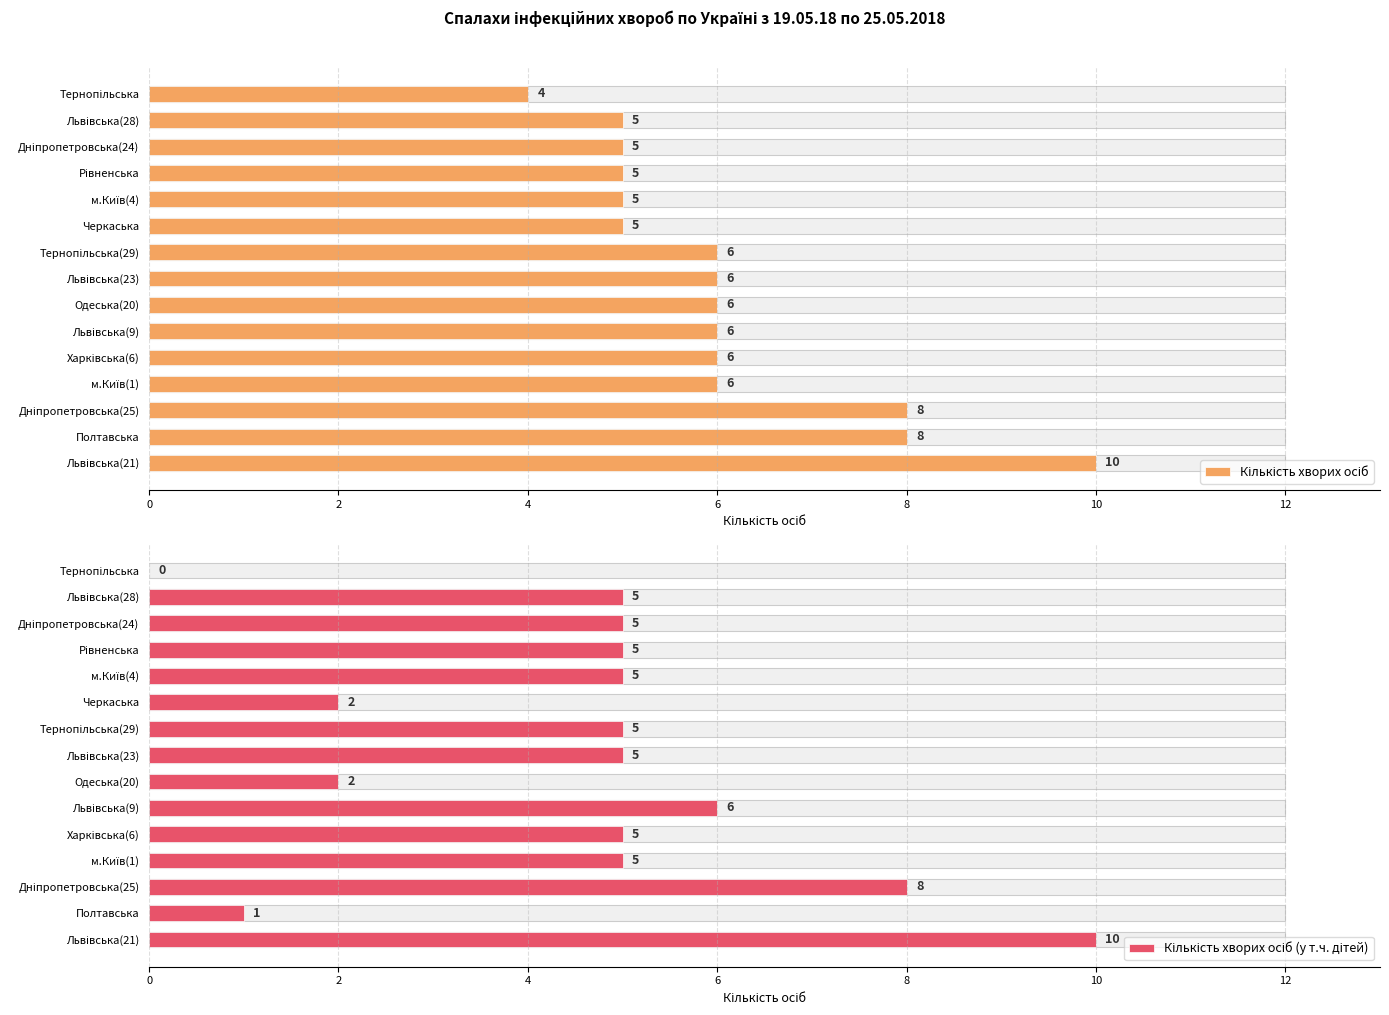

Which series has the largest total across all categories?

Кількість хворих осіб